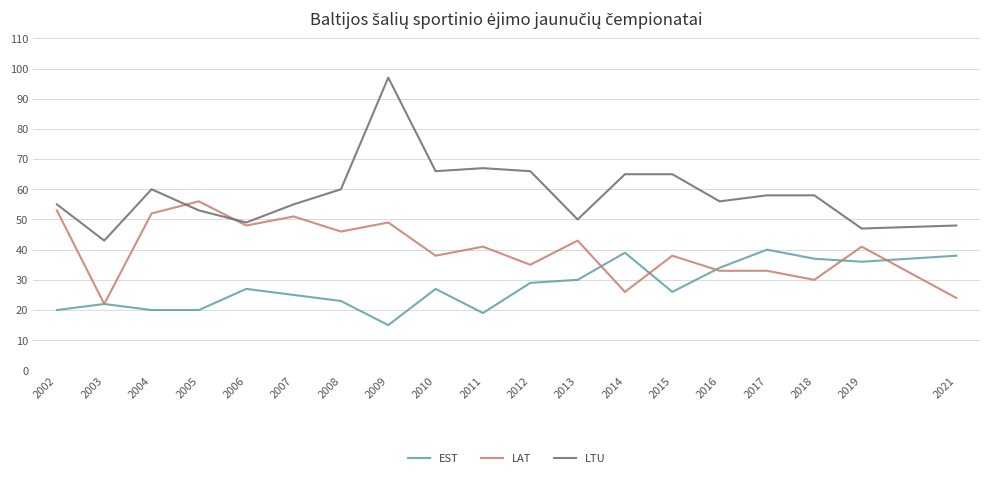

At which label does LAT reach its peak?

2005